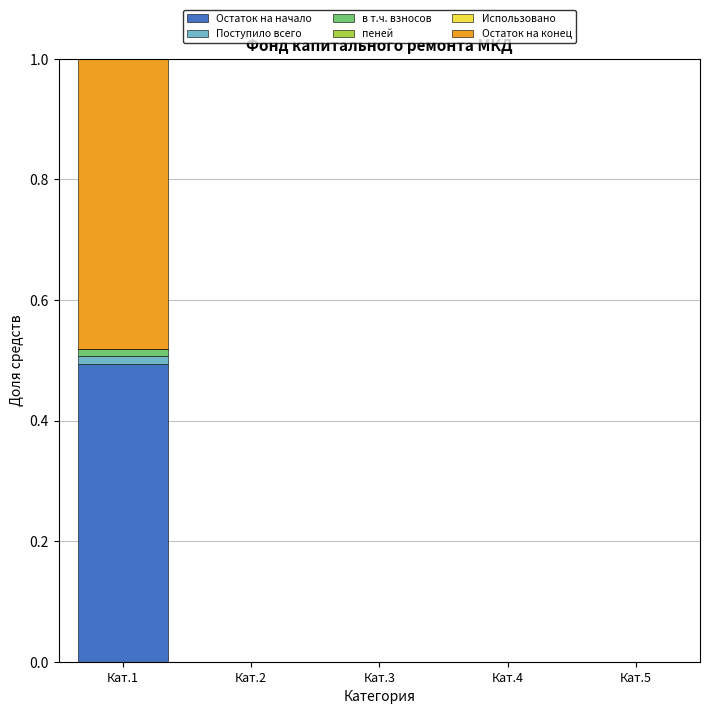

At which category is the sum across all series the highest?

Кат.1